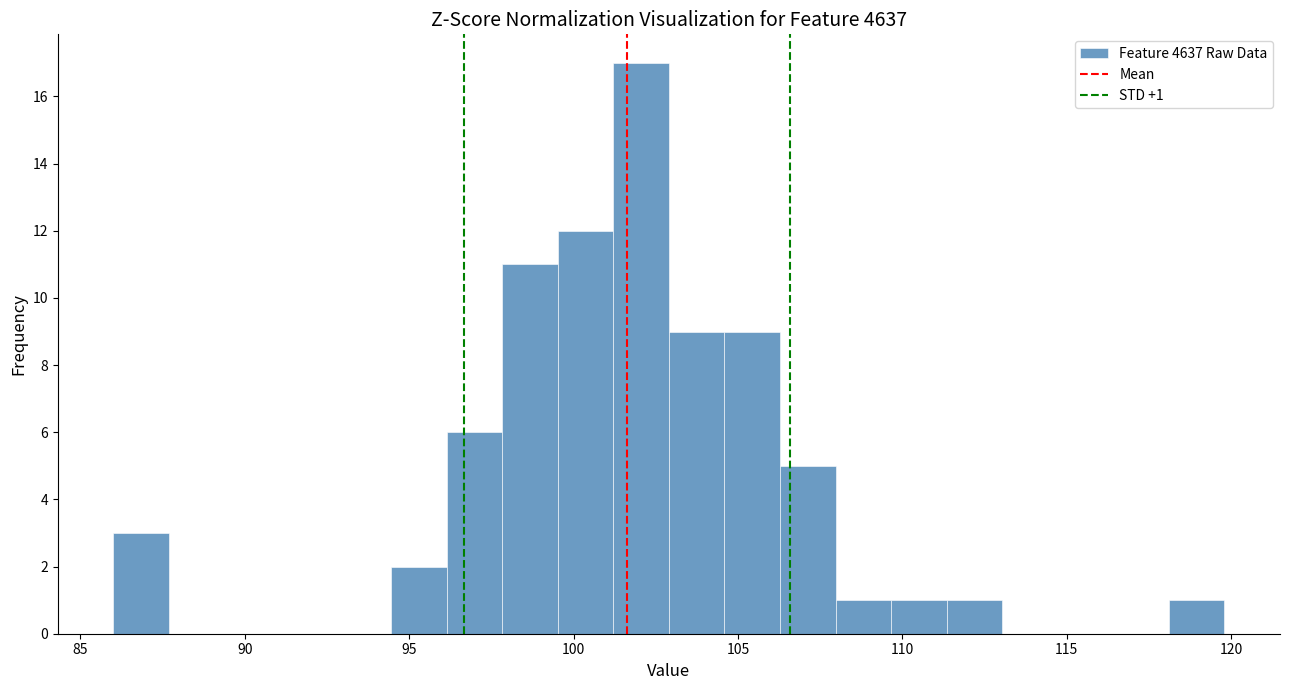

Around what value on the x-axis is the tallest bar? Give the approximate position of its centre, as read against the axis.

102.0